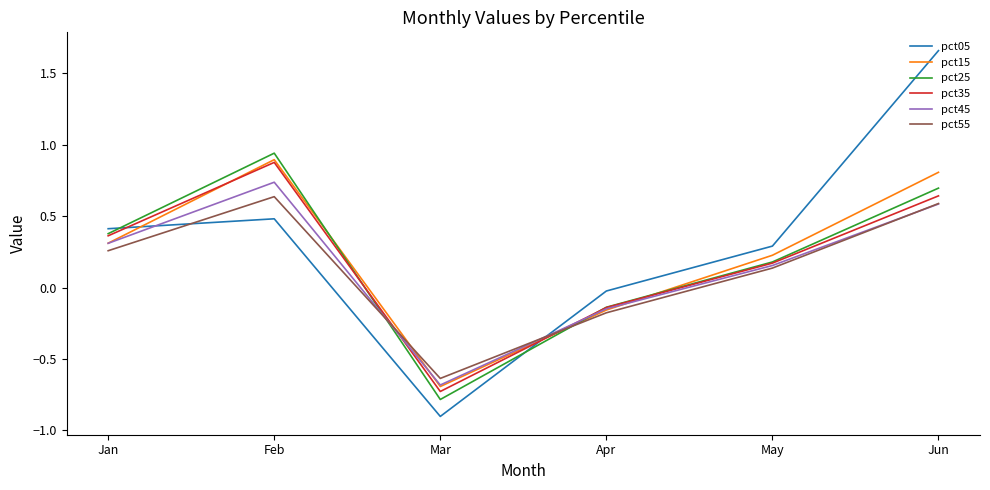

Is this an area chart (filled region under the line)?

No